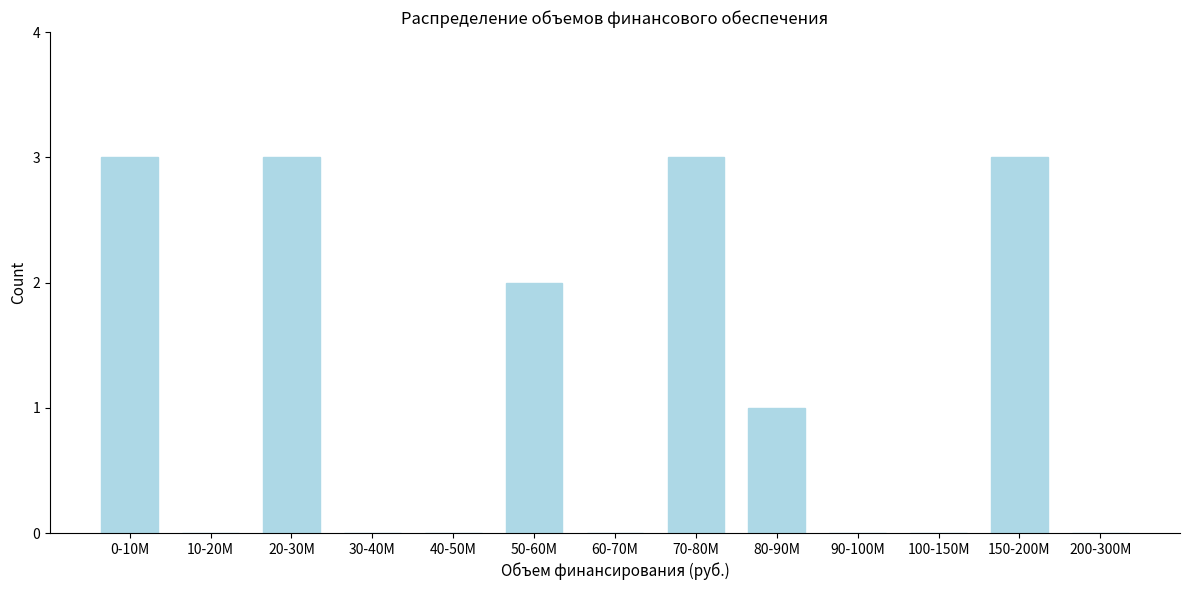

Reading right to left, list all the values displayed in this chart.

200-300M=0	150-200M=3	100-150M=0	90-100M=0	80-90M=1	70-80M=3	60-70M=0	50-60M=2	40-50M=0	30-40M=0	20-30M=3	10-20M=0	0-10M=3